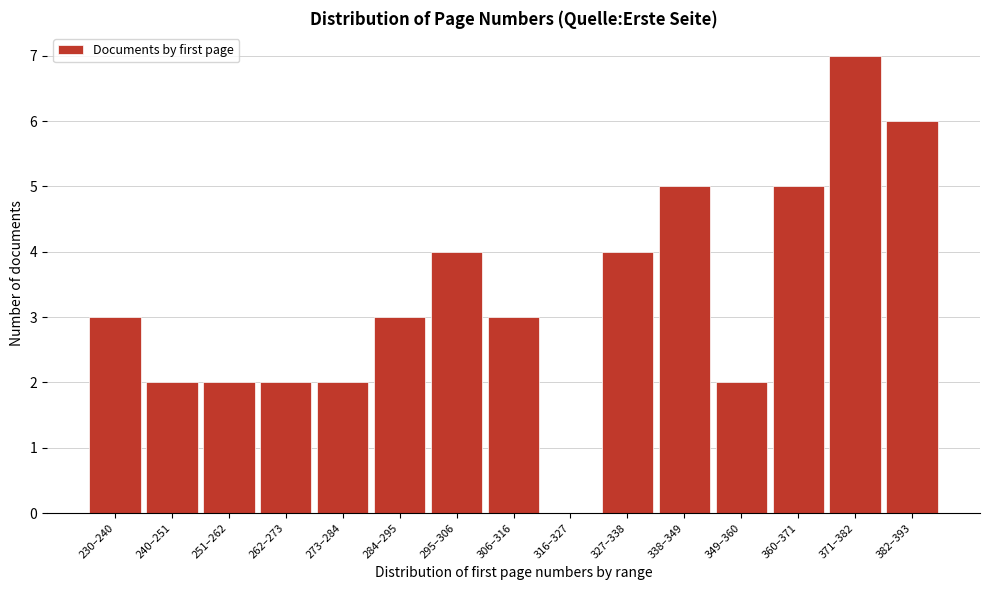

Reading right to left, list all the values displayed in this chart.

382–393=6	371–382=7	360–371=5	349–360=2	338–349=5	327–338=4	316–327=0	306–316=3	295–306=4	284–295=3	273–284=2	262–273=2	251–262=2	240–251=2	230–240=3